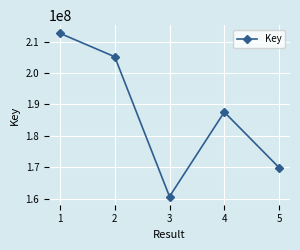

What is the sum of all values?

935991518